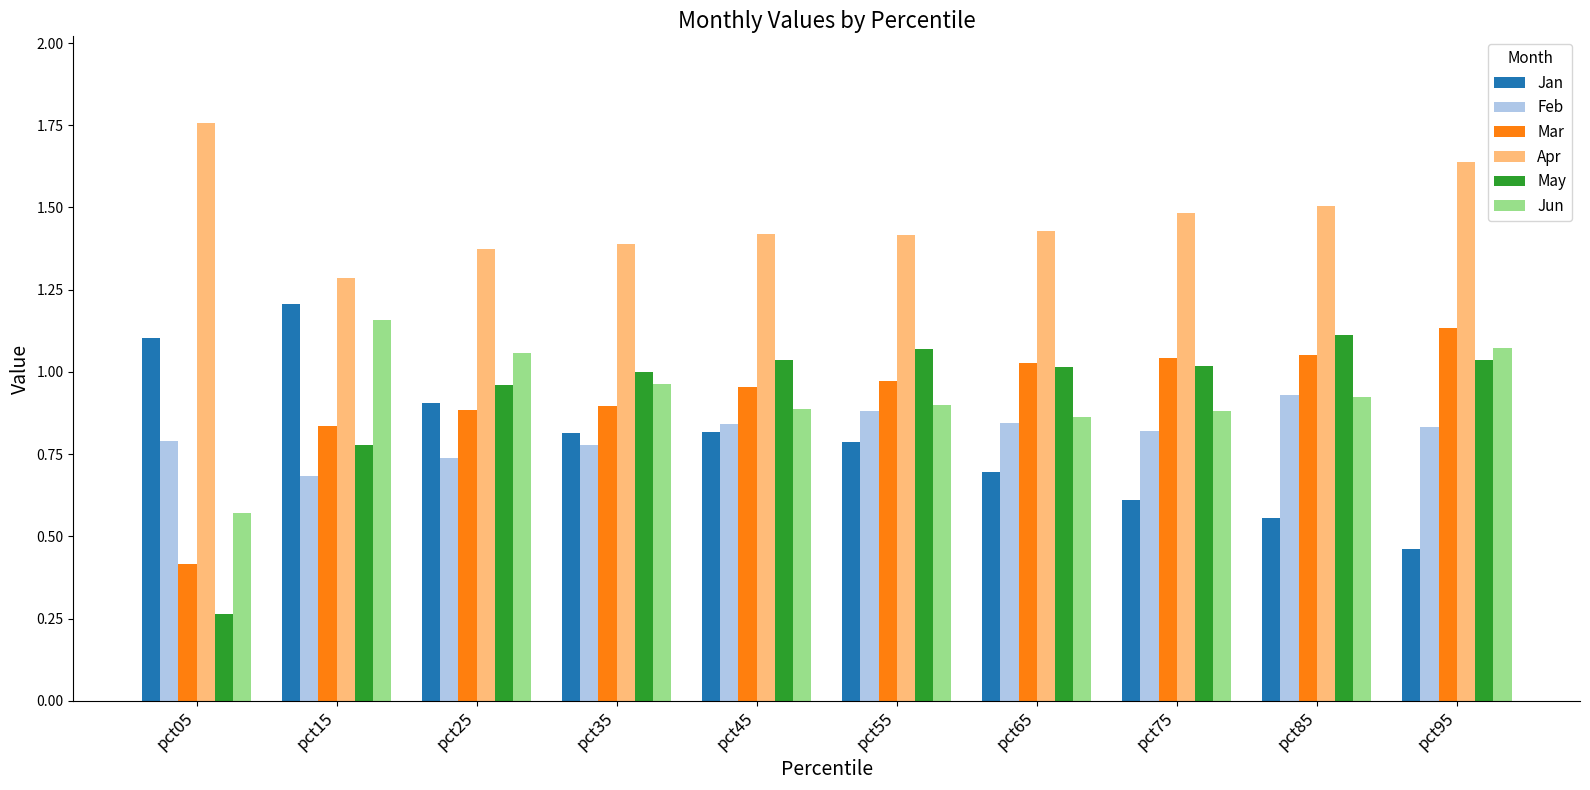

Which series changed the most between pct05 and pct65?

May